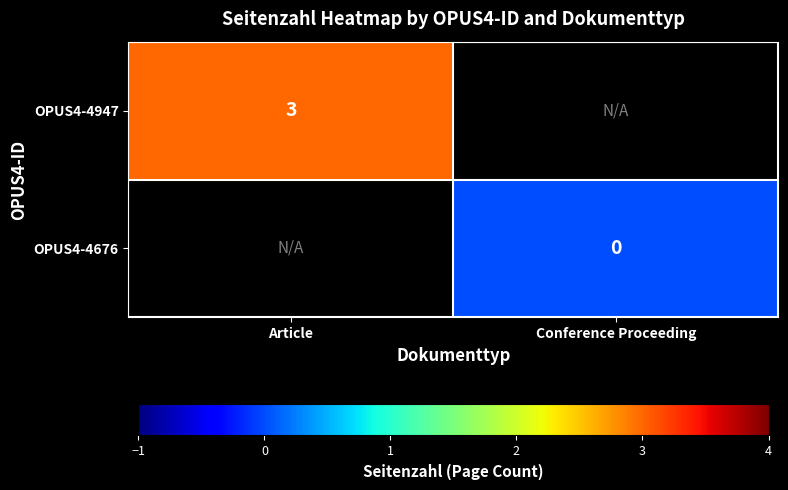

How many categories are shown in the chart?

2